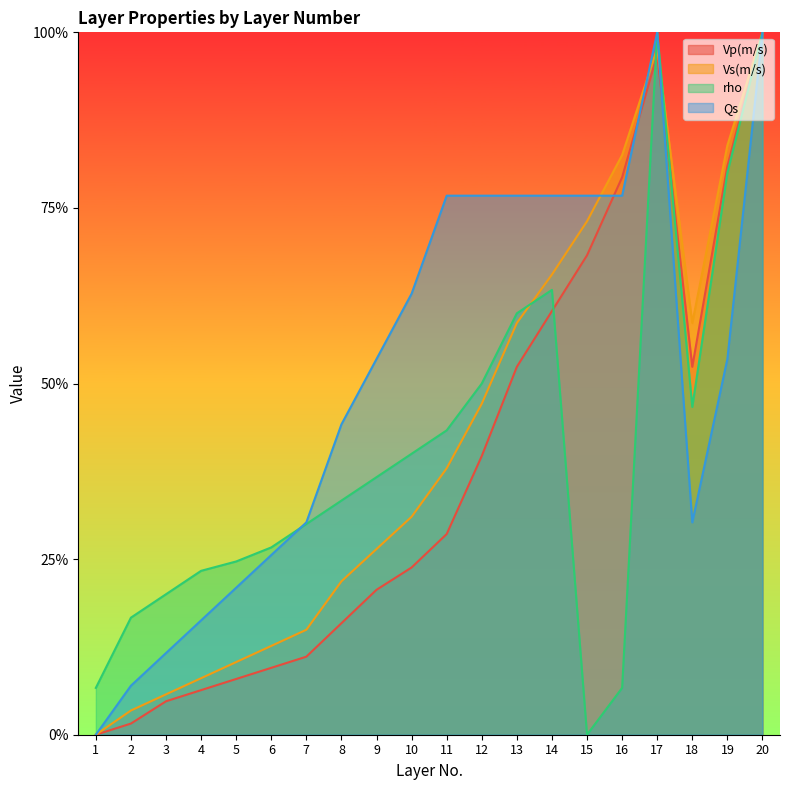

Does the chart have visible grid lines?

No